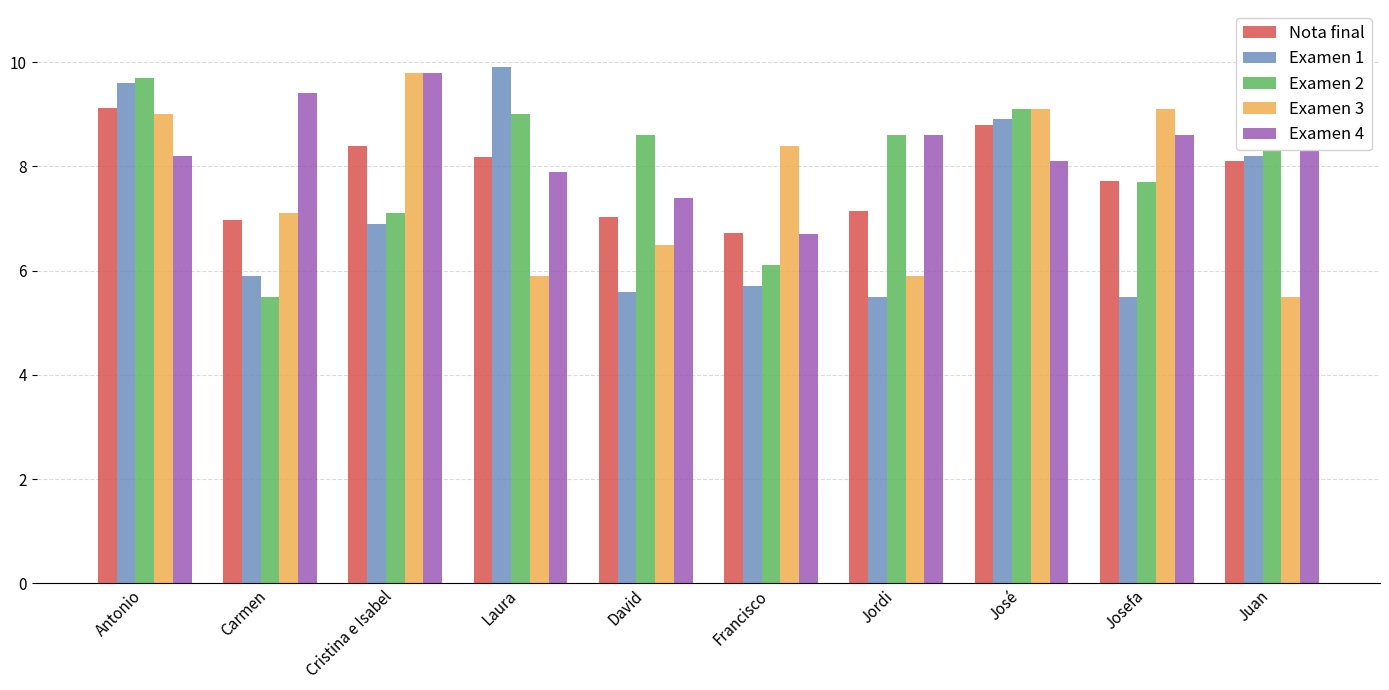

What is the label of the 6th bar from the left?

Francisco